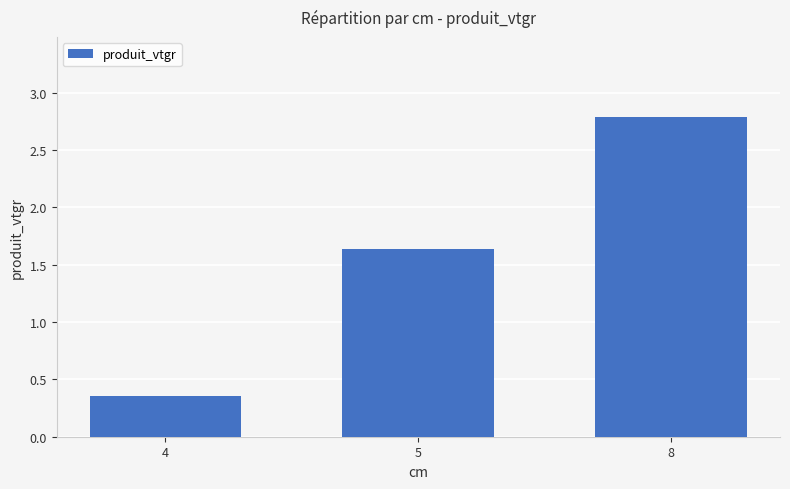

Where does the data first go above 1?

5